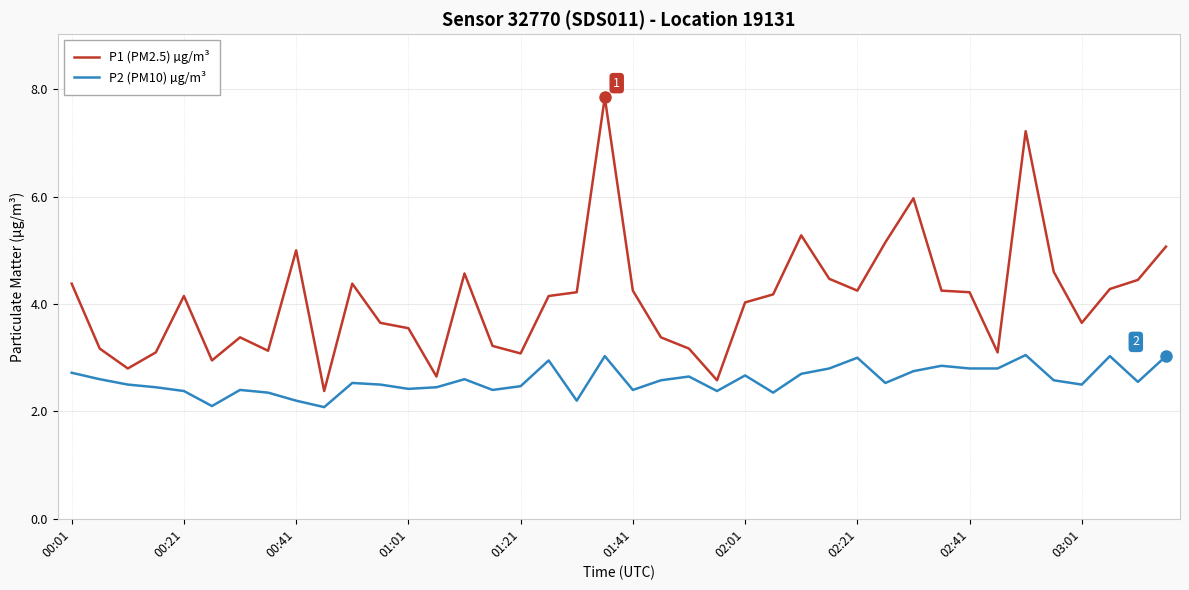

Which series has the largest range (max minus min)?

P1 (PM2.5) µg/m³